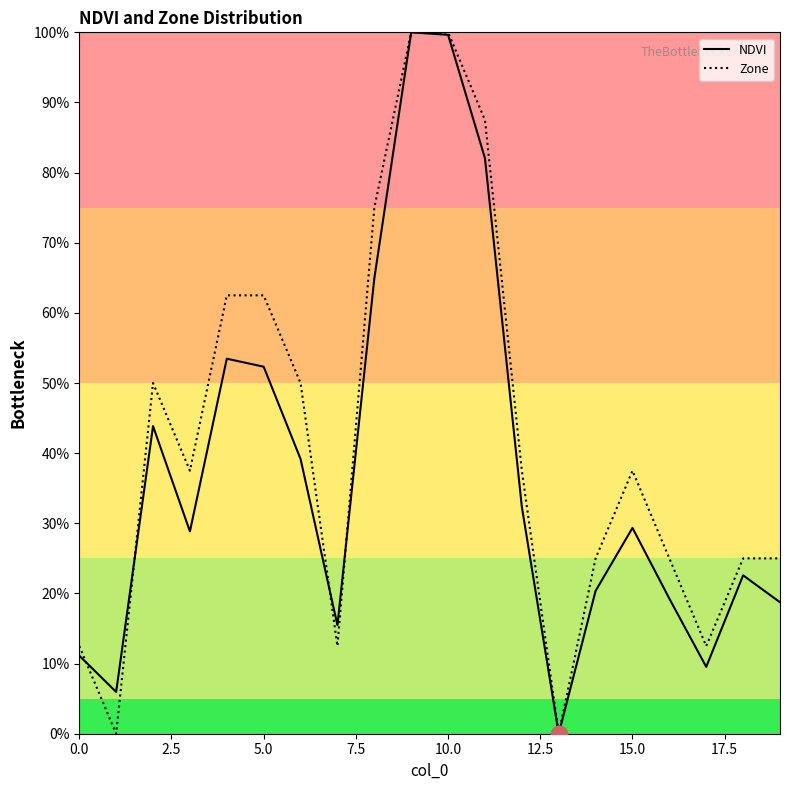

Which series has the largest total across all categories?

Zone